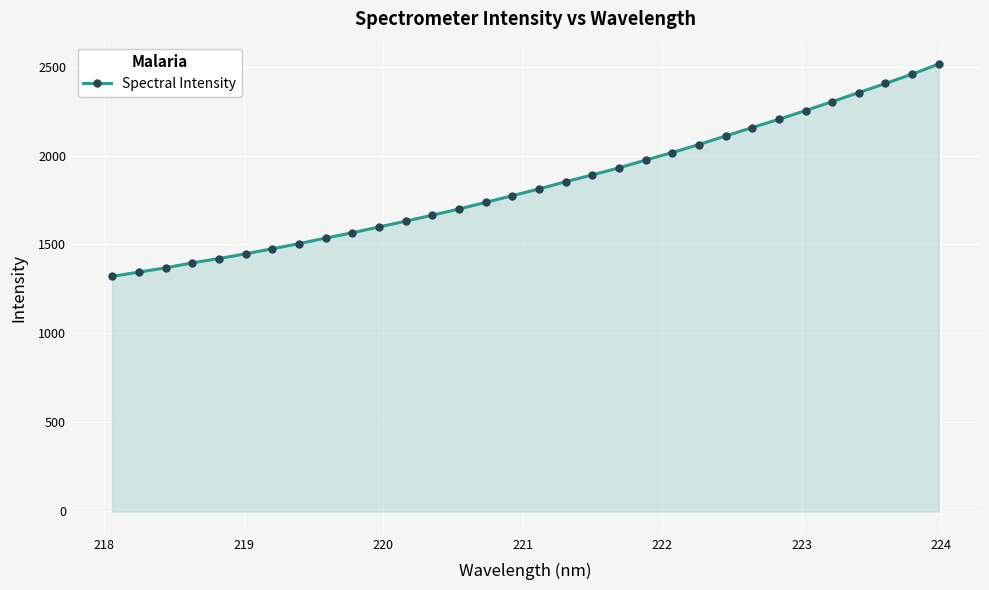

What is the maximum value shown in the chart?

2514.0